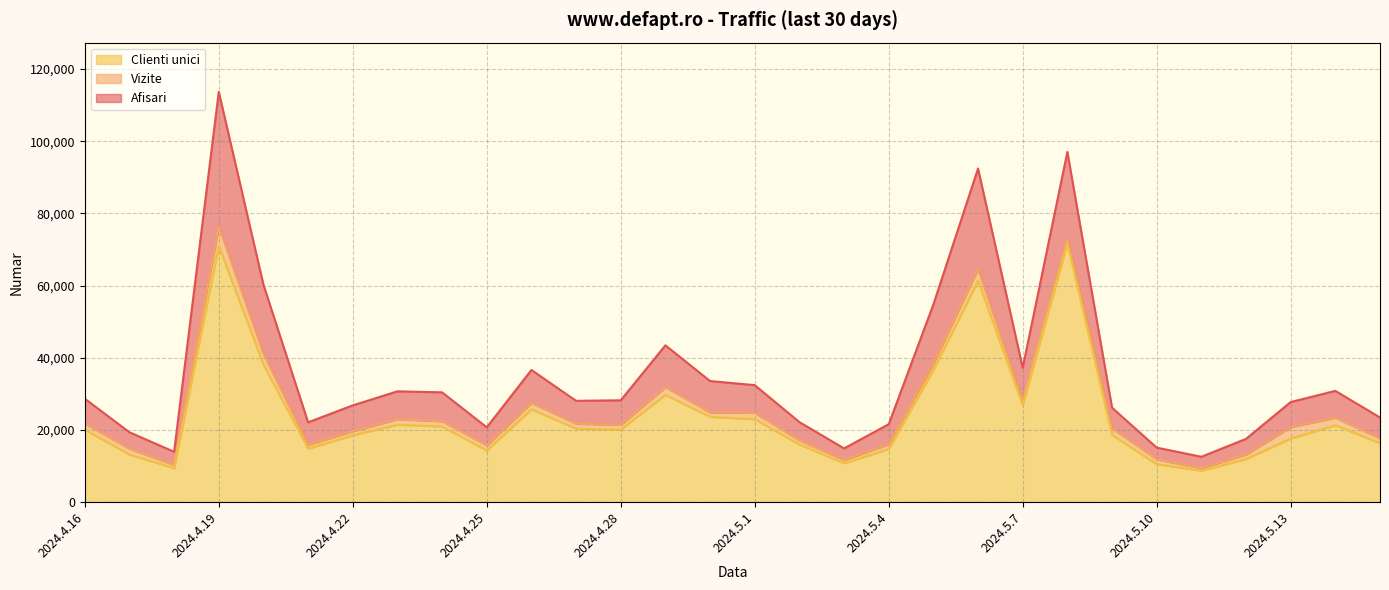

How many data points does each series have?

30